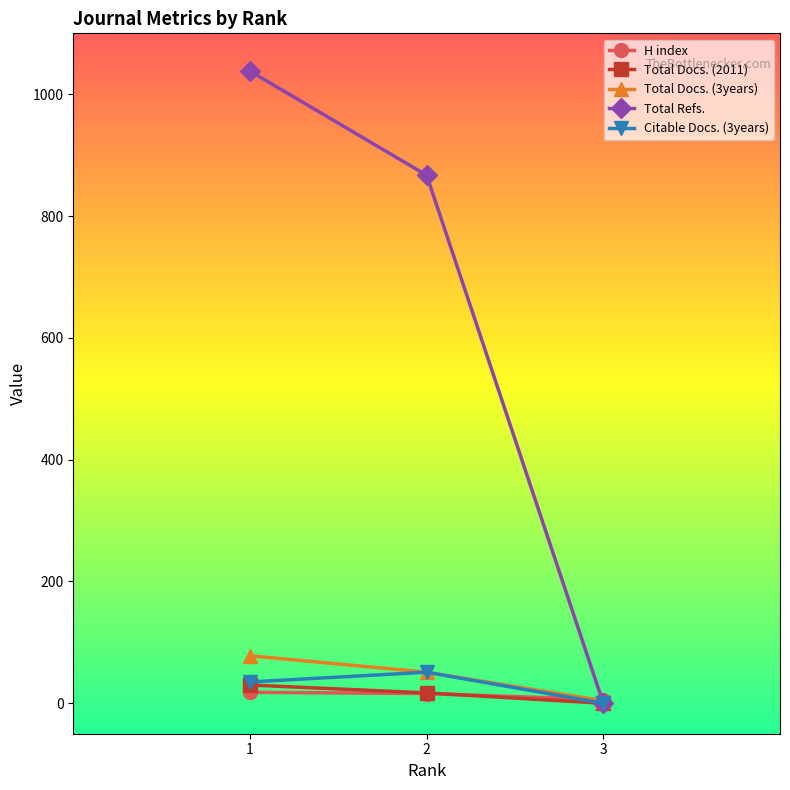

What is the value of the Total Docs. (2011) point at the 1st from the left?

30